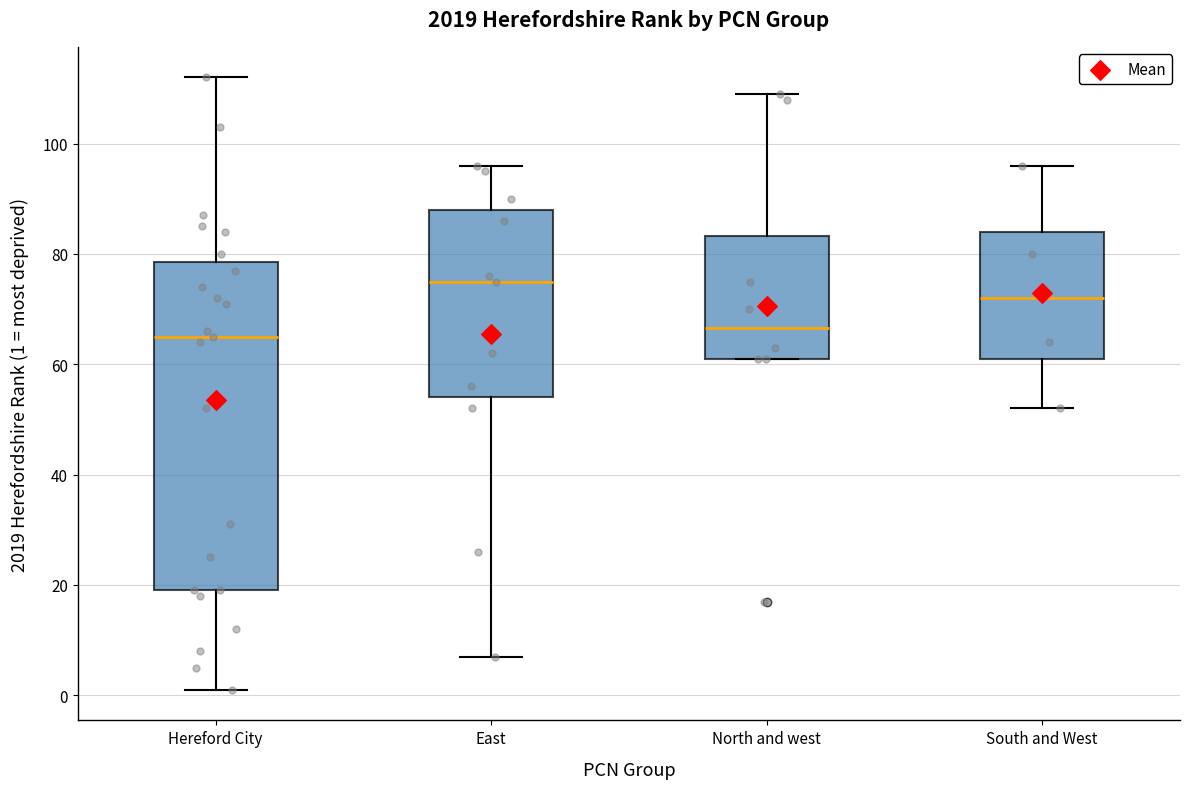

Where is the lower edge of the box for North and west on the y-axis? The values are not printed on the chart, so give them approximately, as read against the axis.

62